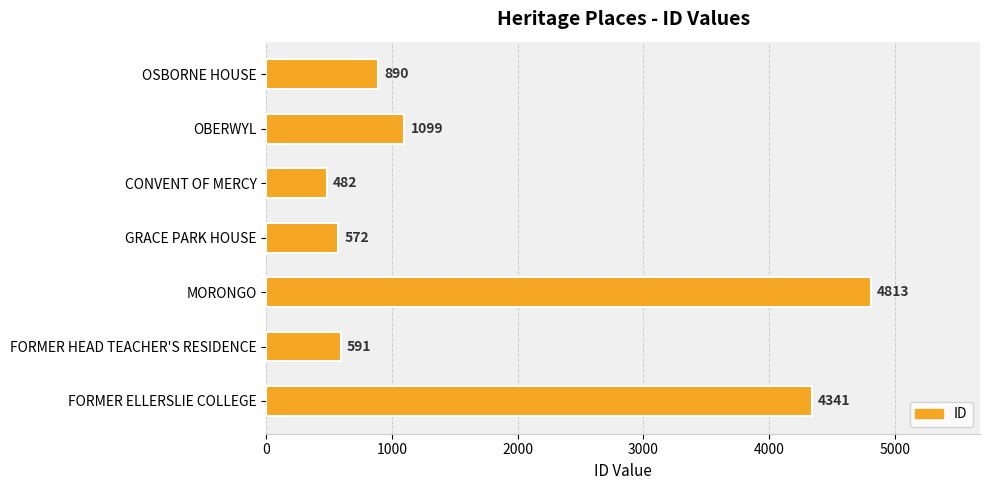

Reading bottom to top, transcribe all the data shown in this chart.

4341	591	4813	572	482	1099	890